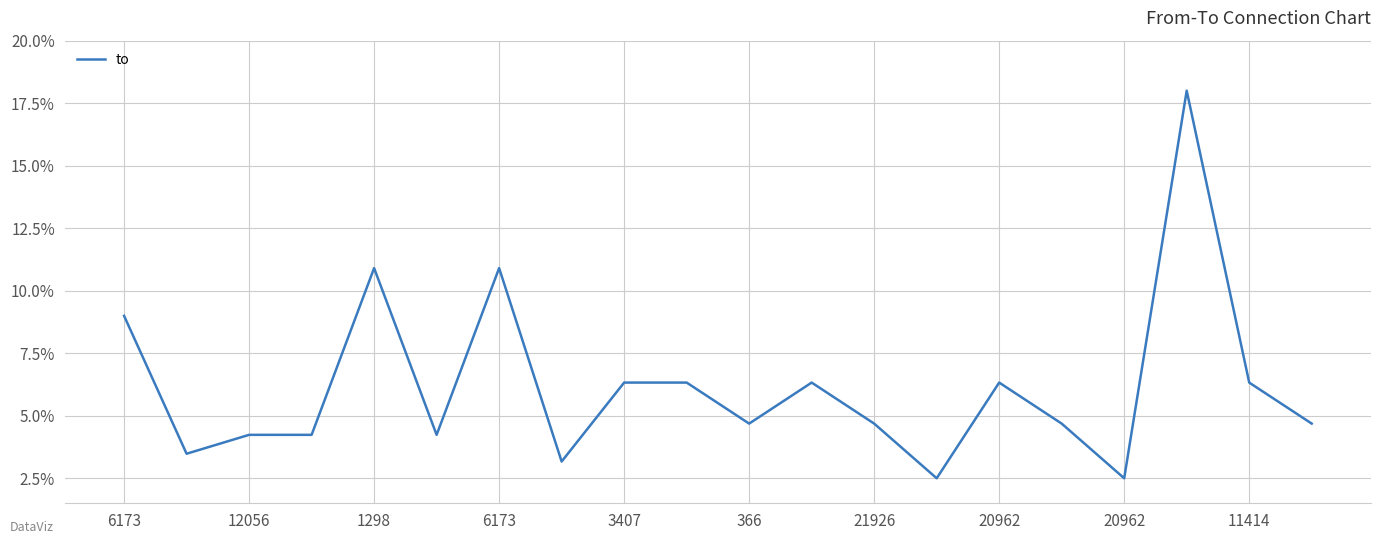

Does the chart display data point markers on the line(s)?

No